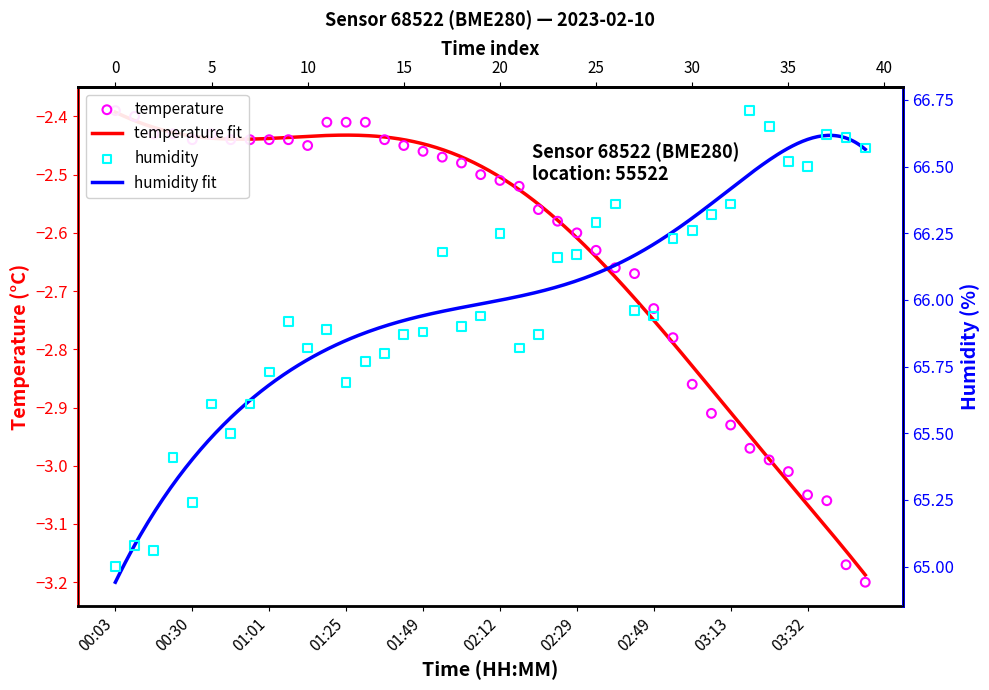

Which series has the widest spread of Y values?

humidity